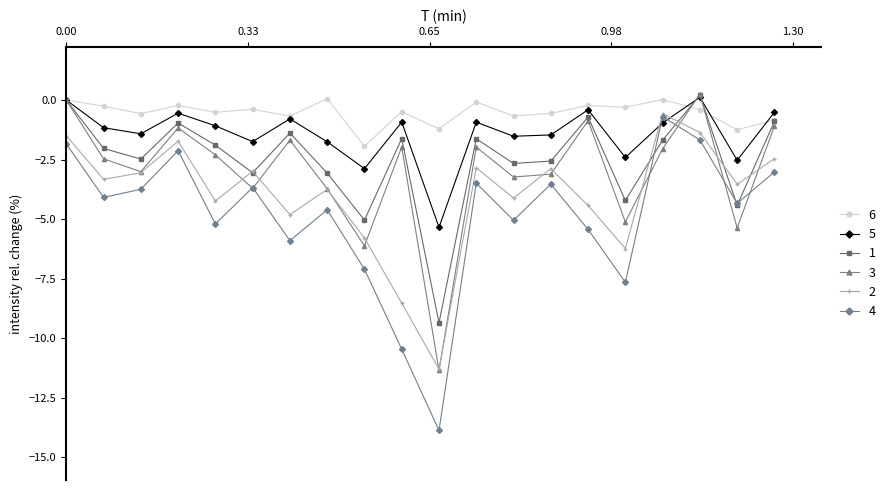

How many data points does each series have?

20